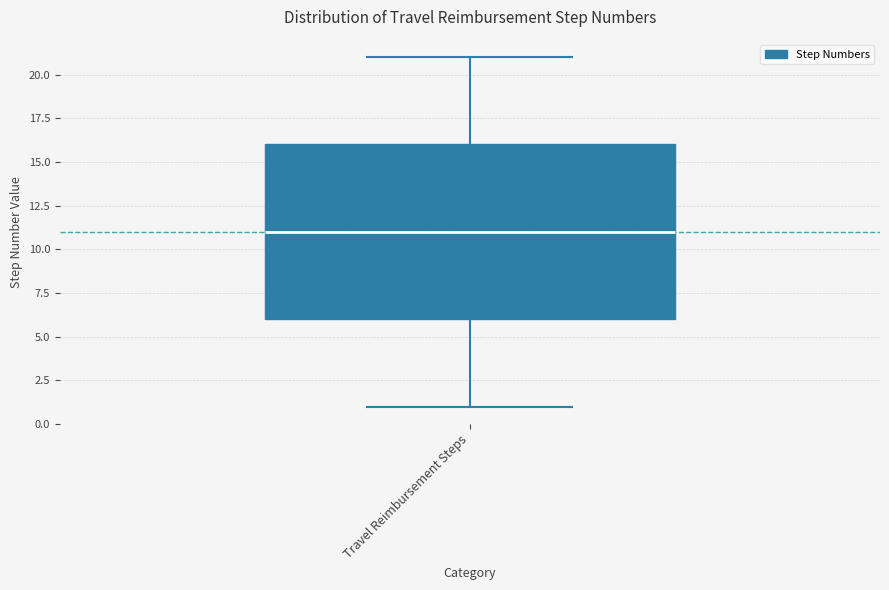

Read this box plot against the y-axis: the position of the median line, the range covered by the box, and the ends of both whiskers. The values are not printed on the chart, so give them approximately, as read against the axis.

median 11, box 6 to 16, whiskers 1 to 21